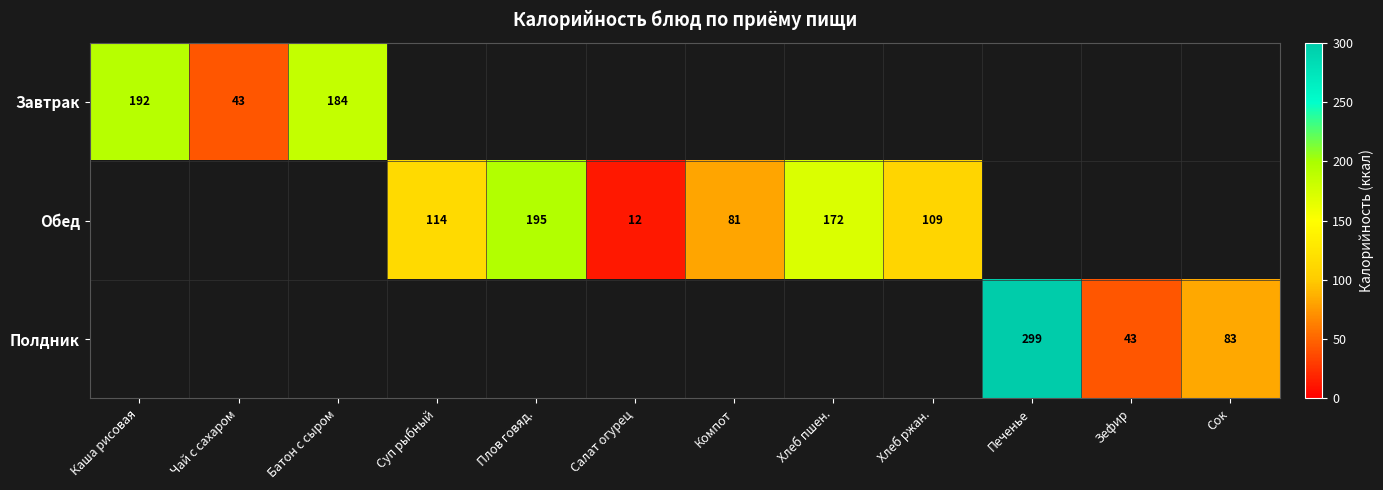

Which has a higher value, Салат огурец or Каша рисовая?

Каша рисовая